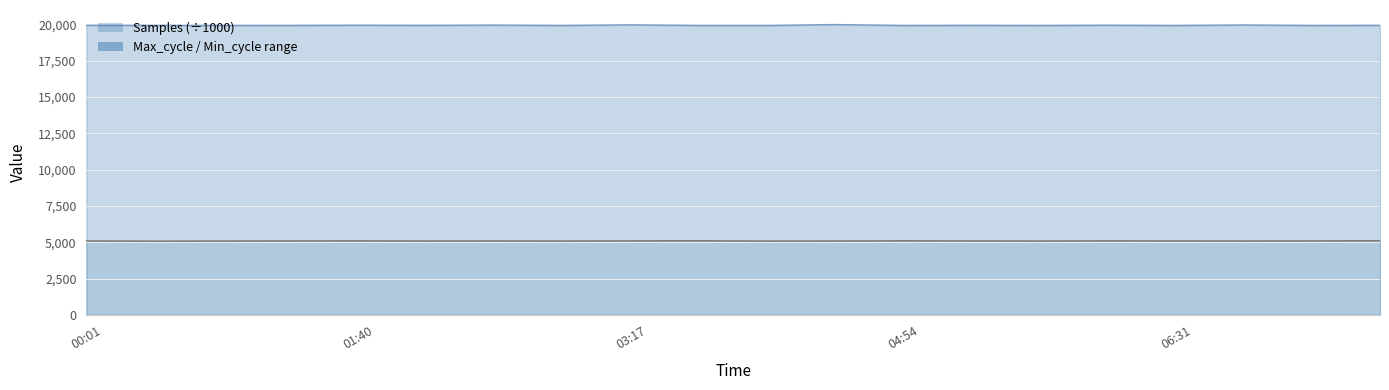

How many lines are shown in the chart?

2